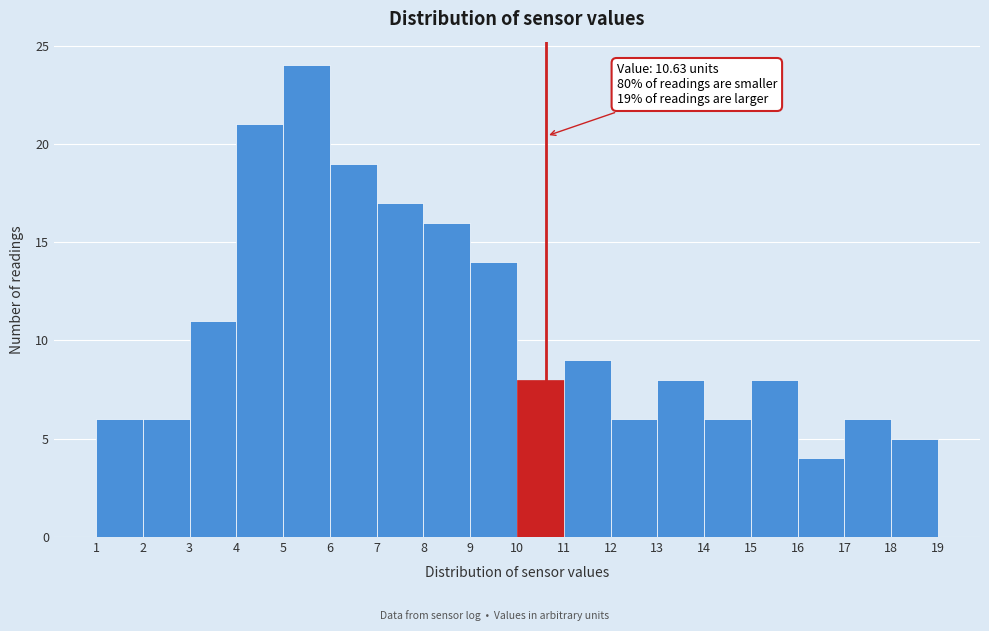

Which range on the x-axis has the tallest bar?

5 to 6